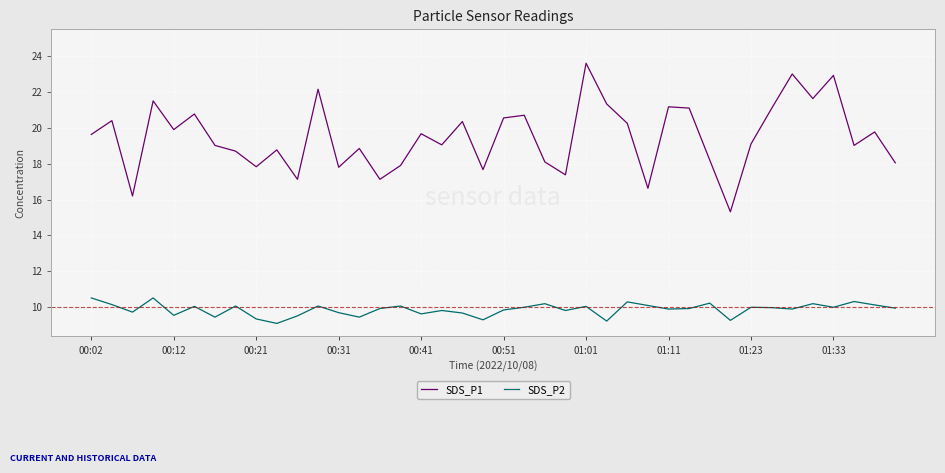

Does the chart display data point markers on the line(s)?

No